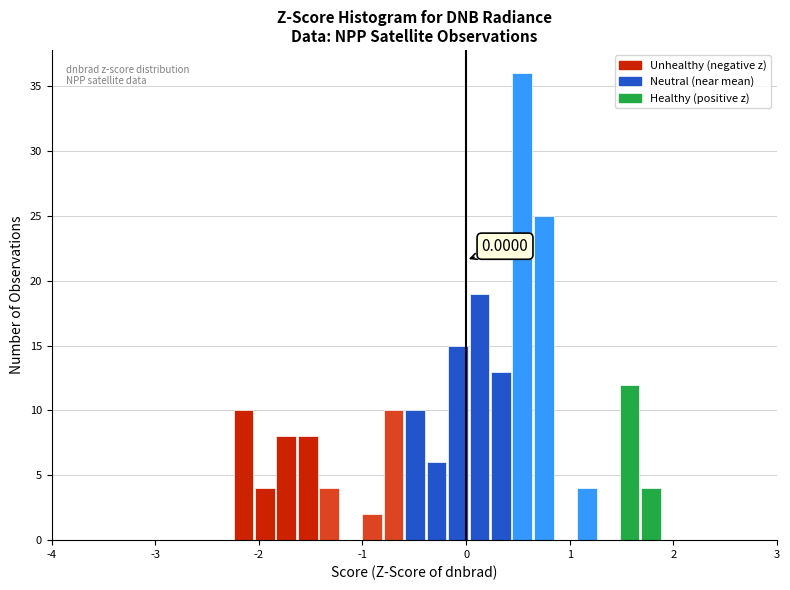

Around what value on the x-axis is the tallest bar? Give the approximate position of its centre, as read against the axis.

0.5